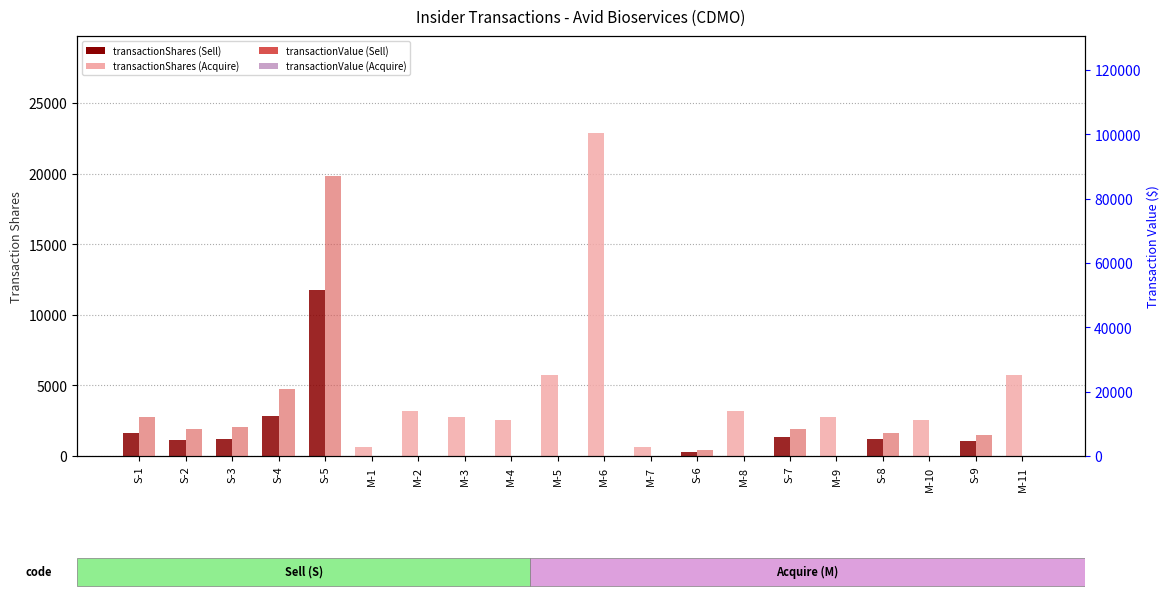

At which label is transactionShares closest to 11575?

S-5